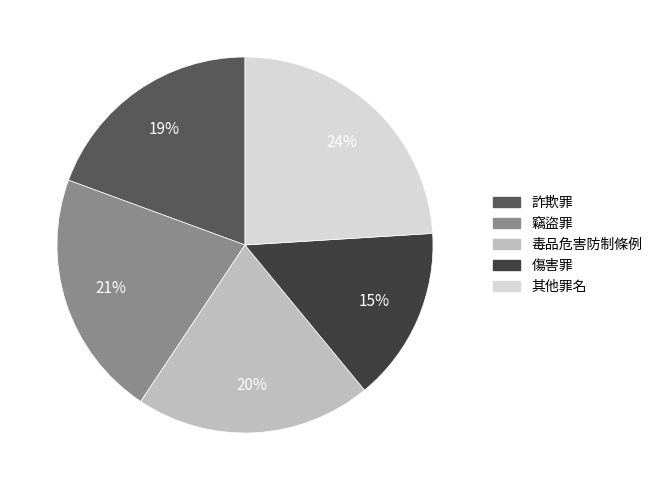

Is there any slice that represents more than half of the pie?

No